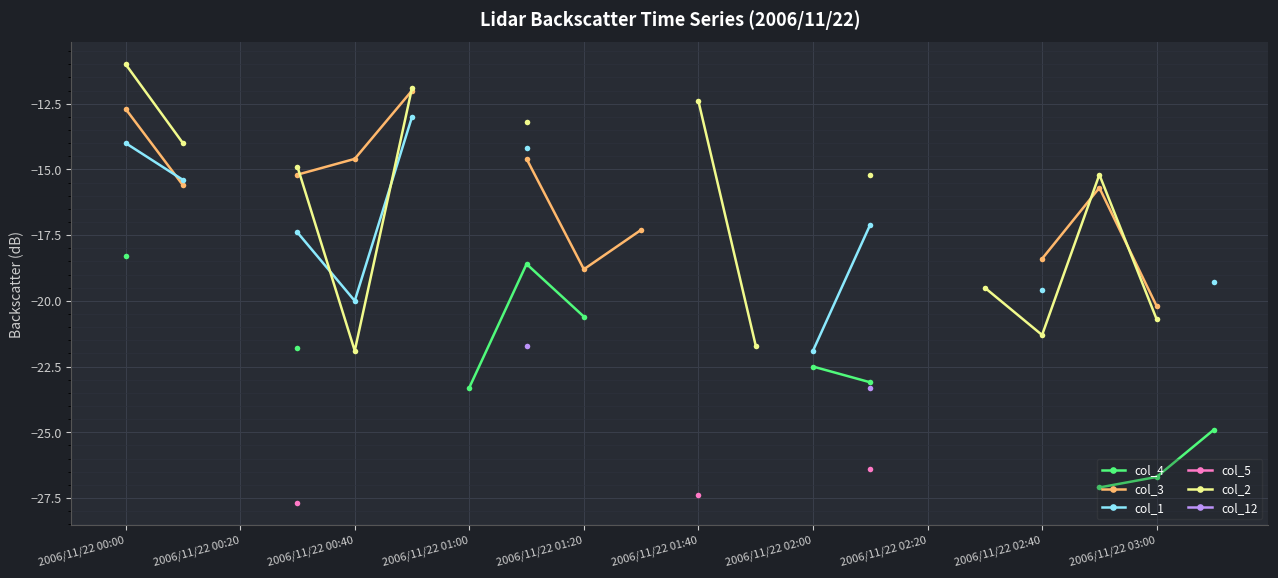

What are all the series names shown in the legend?

col_4, col_3, col_1, col_5, col_2, col_12